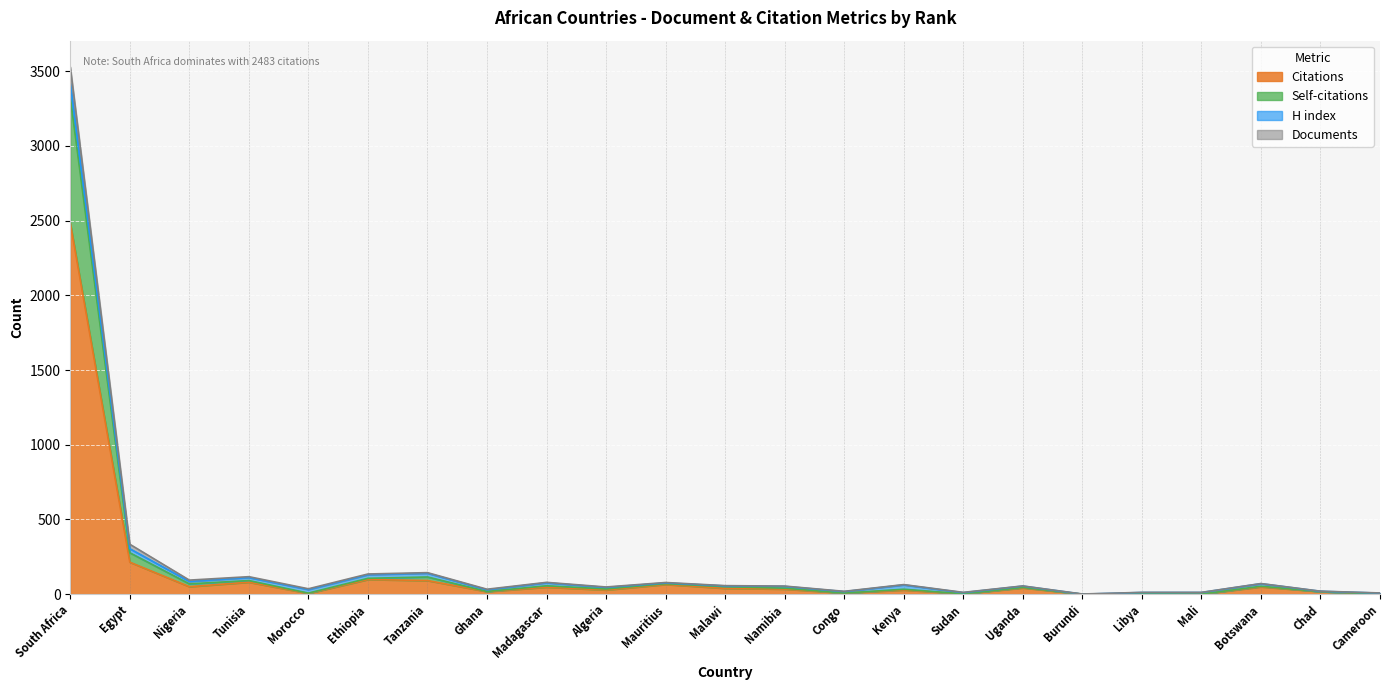

List the labels in order of Self-citations value, smallest first.

Burundi, Mali, Cameroon, Sudan, Libya, Morocco, Congo, Chad, Ghana, Kenya, Algeria, Namibia, Uganda, Malawi, Botswana, Madagascar, Nigeria, Mauritius, Tunisia, Ethiopia, Tanzania, Egypt, South Africa